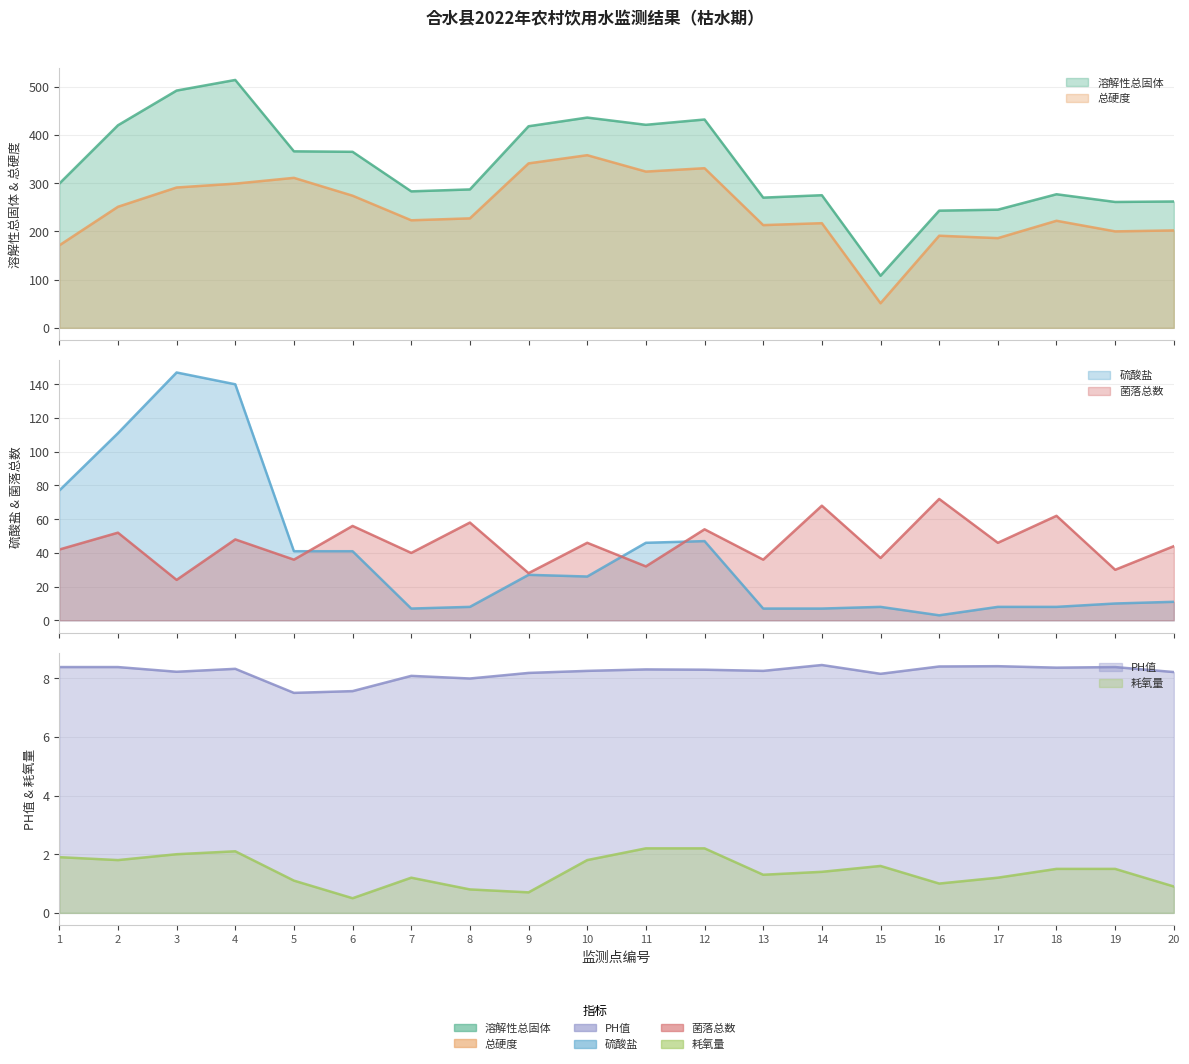

At 3, list the series in order from smallest to largest.

耗氧量, PH值, 菌落总数, 硫酸盐, 总硬度, 溶解性总固体